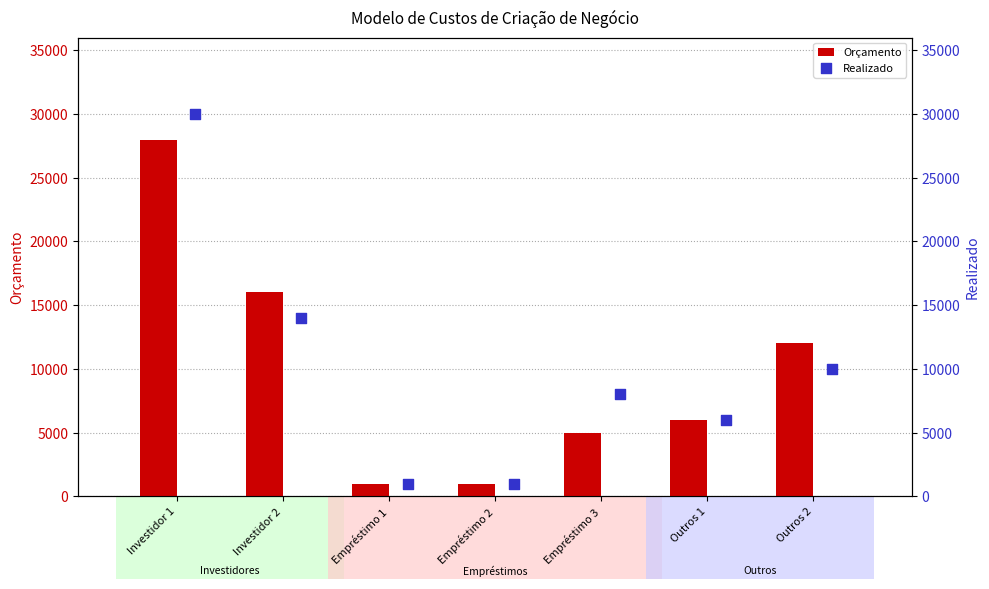

At how many categories does at least one series exceed 3308?

5